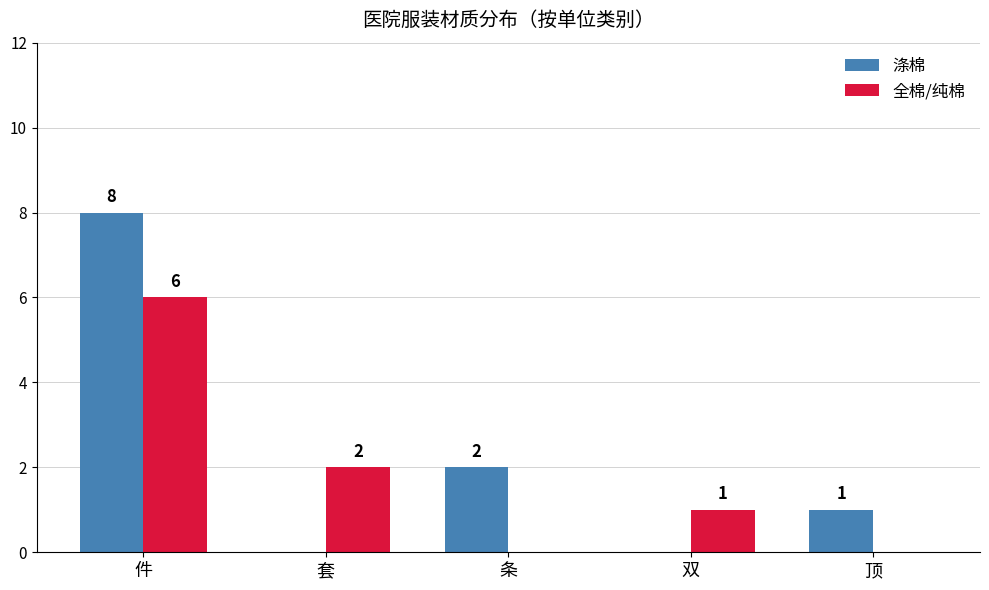

Reading right to left, transcribe all the data shown in this chart.

涤棉: 顶=1	双=0	条=2	套=0	件=8
全棉/纯棉: 顶=0	双=1	条=0	套=2	件=6